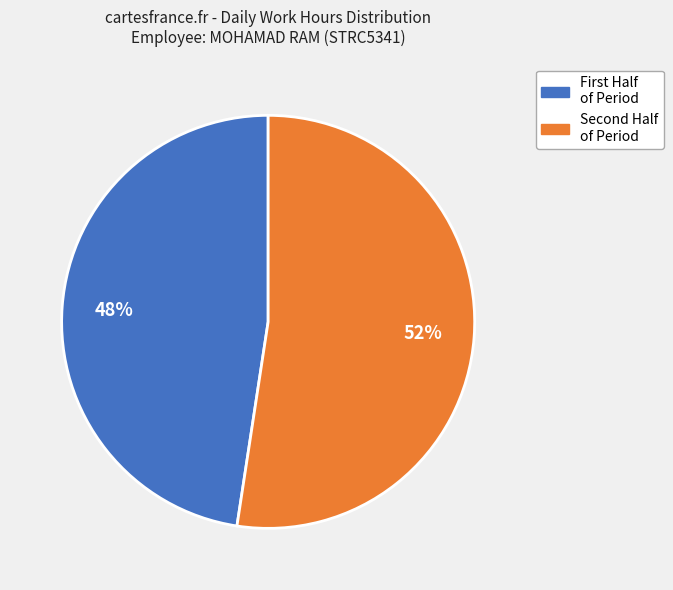

To the nearest percent, what is the average slice percentage?

50%